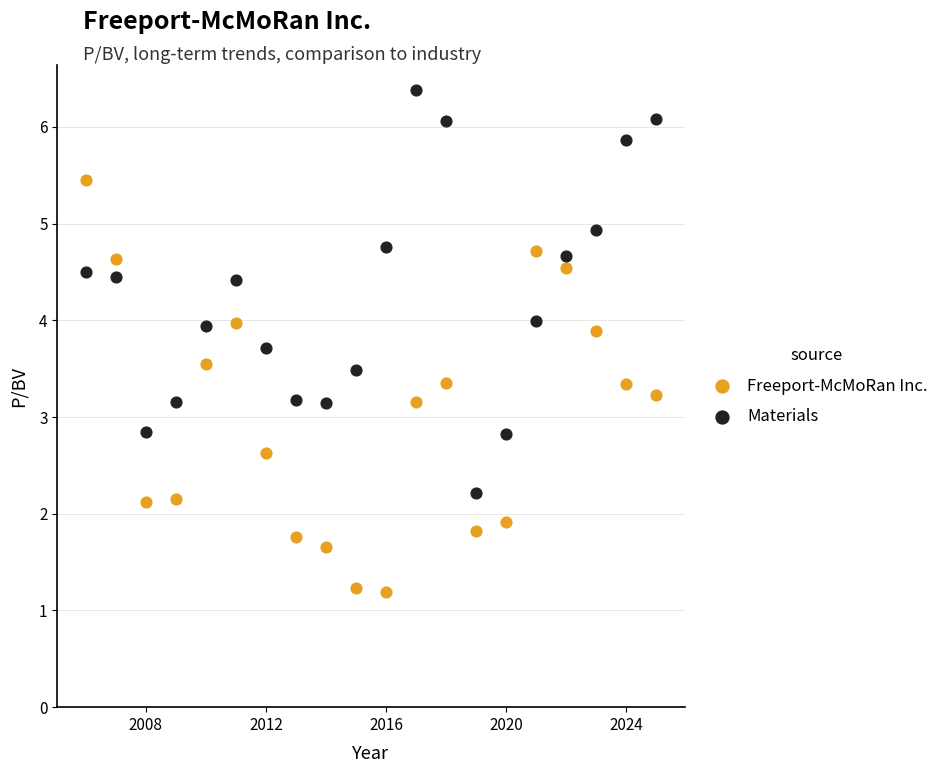

What are all the series names shown in the legend?

Freeport-McMoRan Inc., Materials